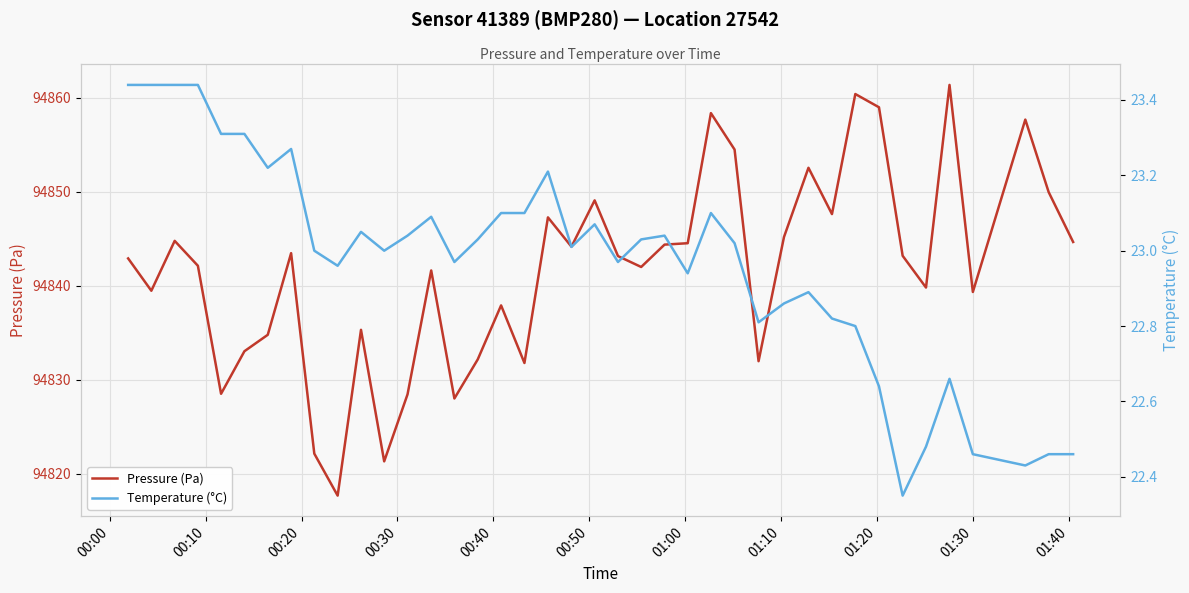

Which series has the largest range (max minus min)?

Pressure (Pa)